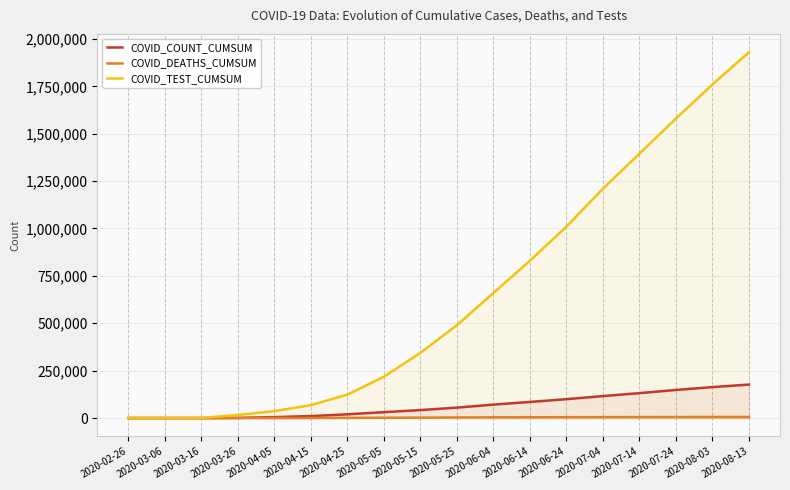

What is the sum of the COVID_COUNT_CUMSUM values at 2020-02-26 and 2020-06-14?

85127